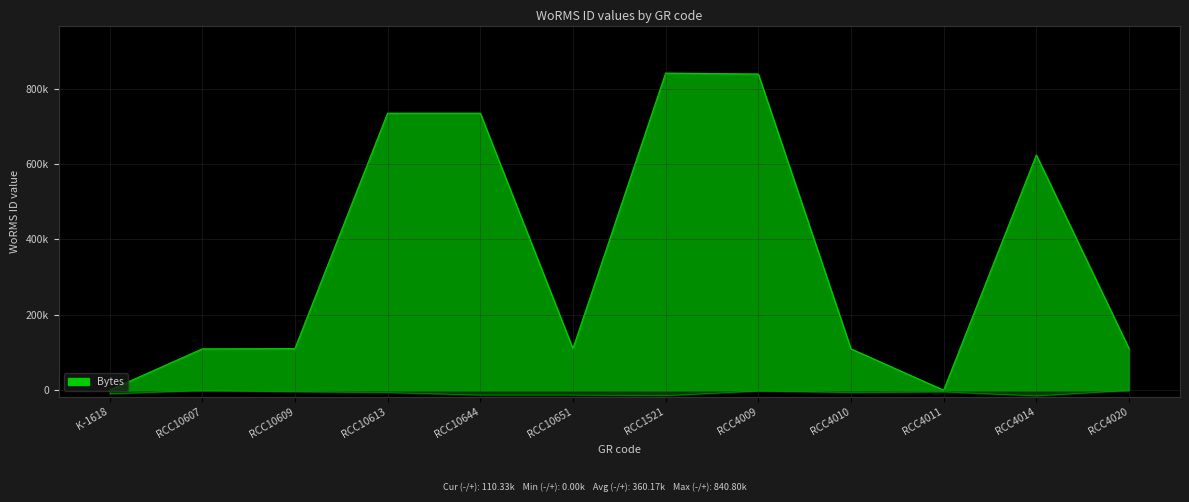

Which has a higher value, RCC10613 or K-1618?

RCC10613